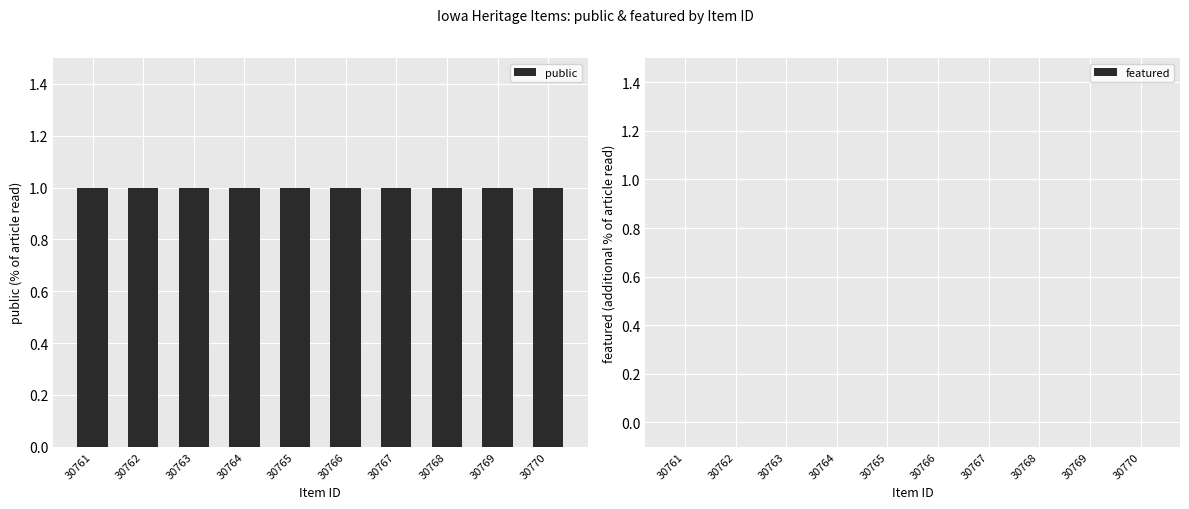

Which series has the largest total across all categories?

public